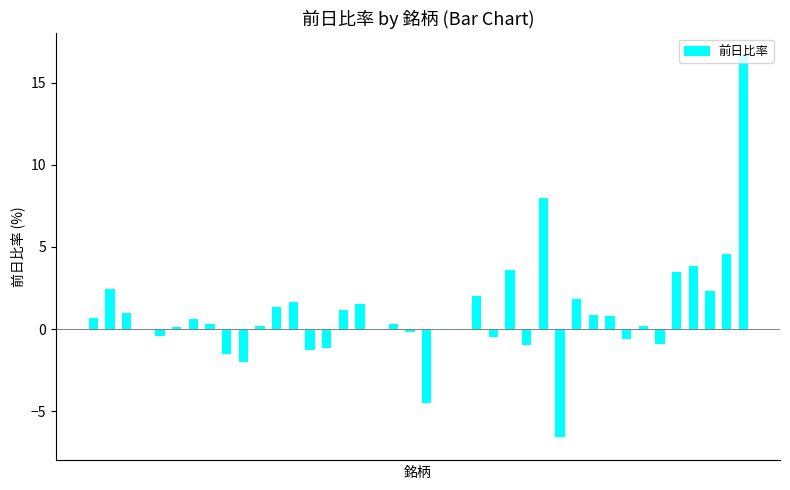

What is the greatest value displayed?

16.6